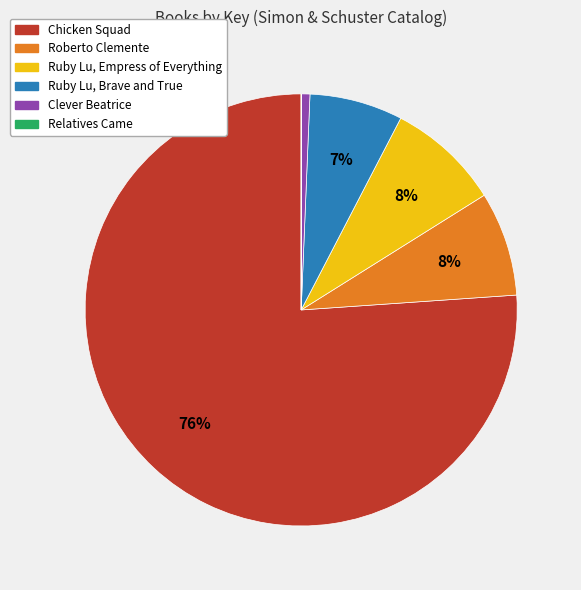

Which slice is the largest?

Chicken Squad